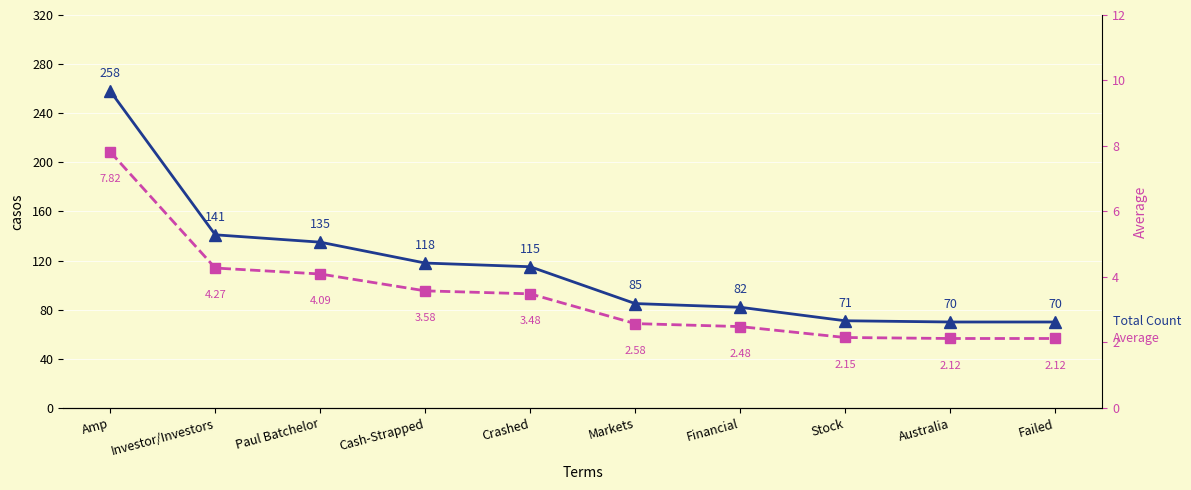

What is the difference between the highest and lowest values at Paul Batchelor?

130.9